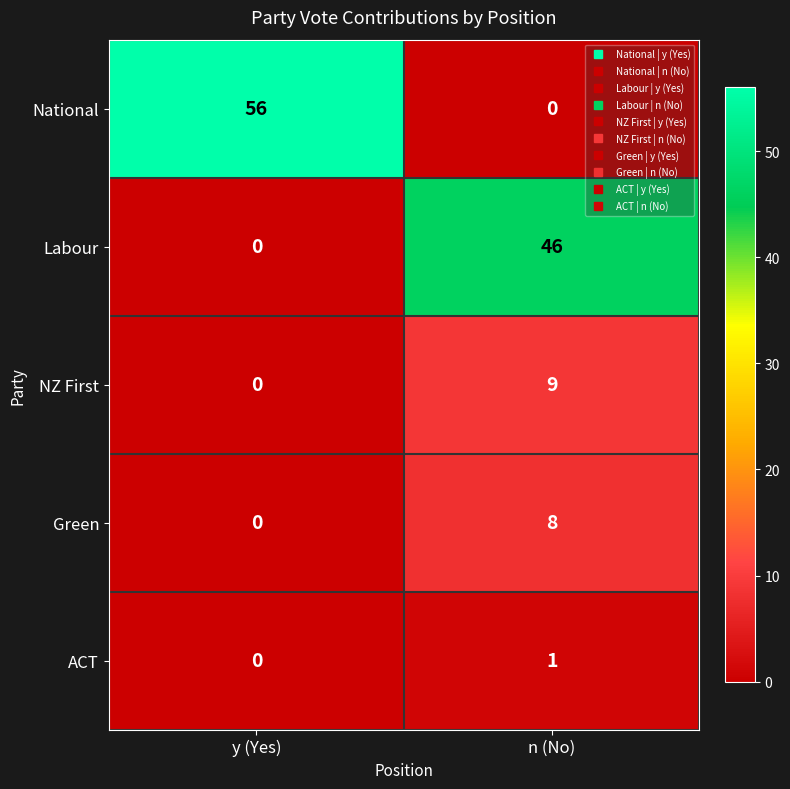

Which series has the largest total across all categories?

National